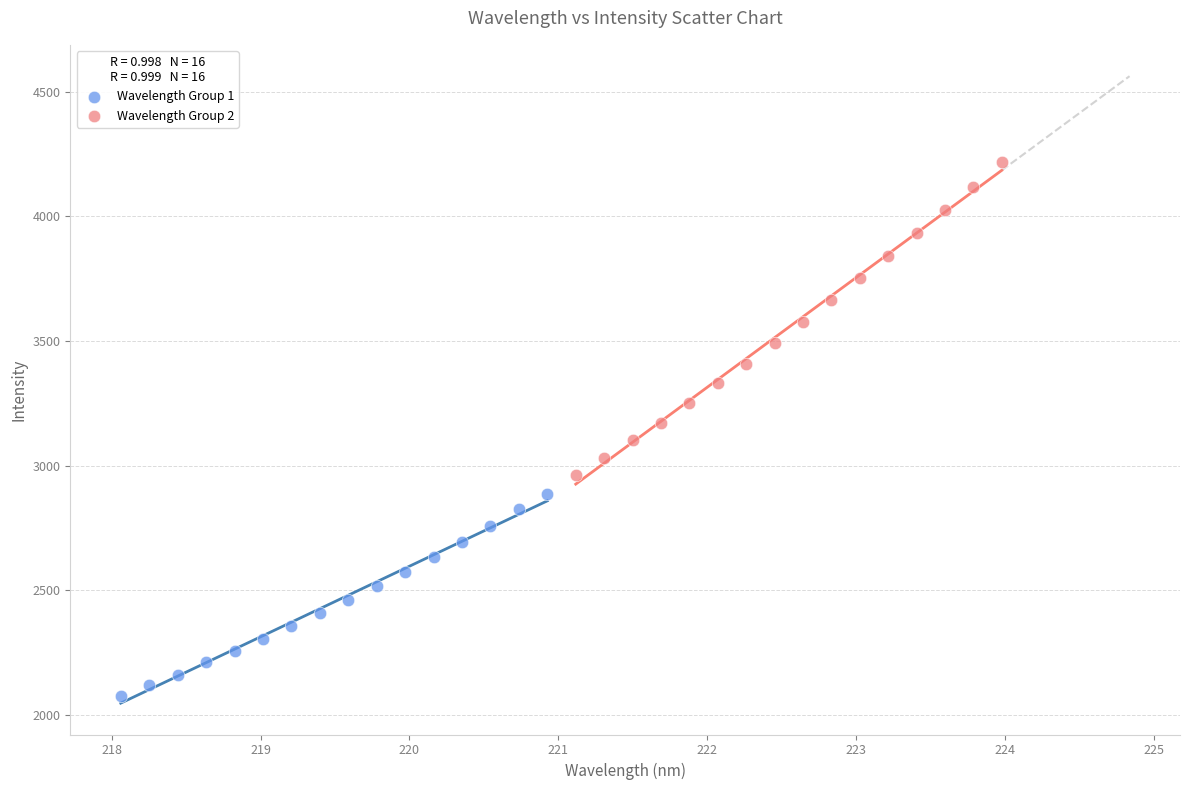

Which series has the largest Y range (max minus min)?

Wavelength Group 2